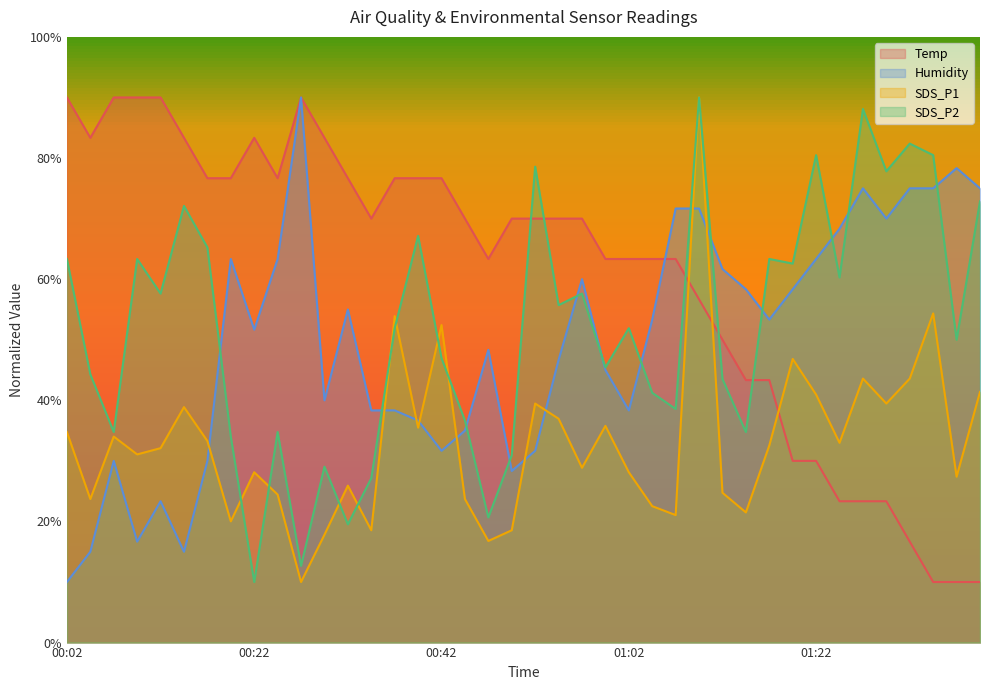

Which series changed the most between 00:29 and 01:40?

Temp